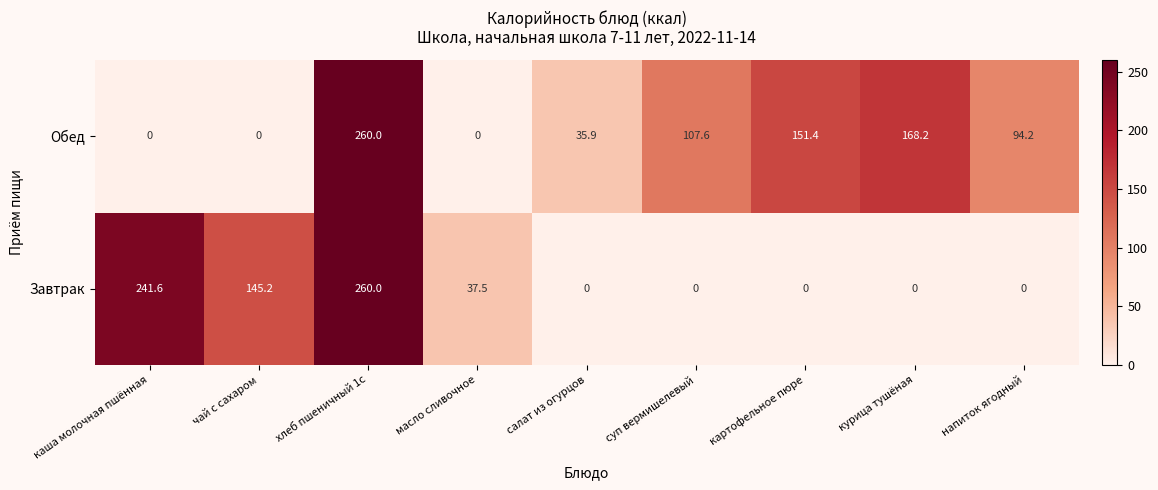

What is the difference between the maximum and minimum values in the Завтрак series?

260.0